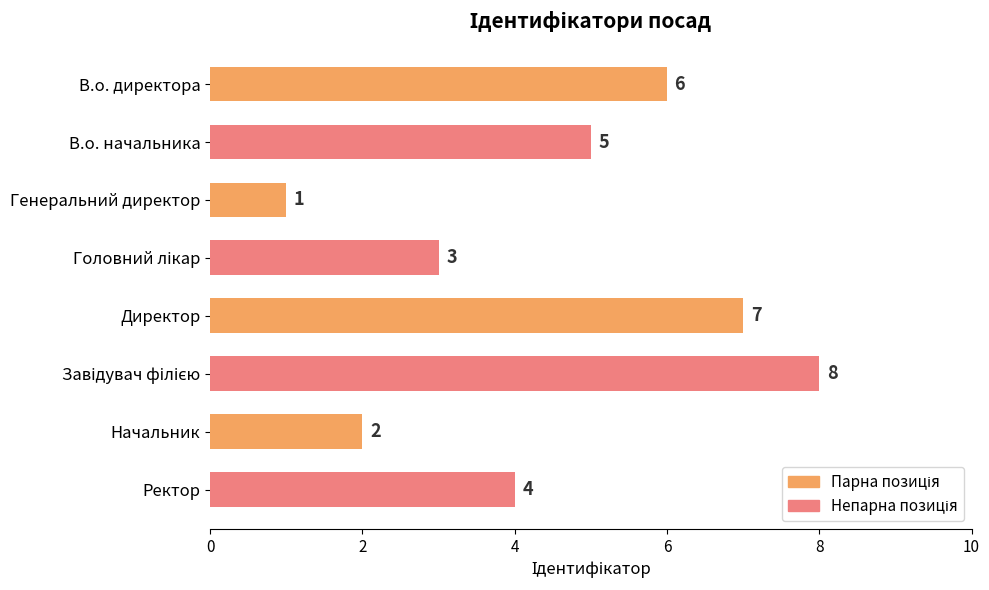

What position from the top is Директор?

5